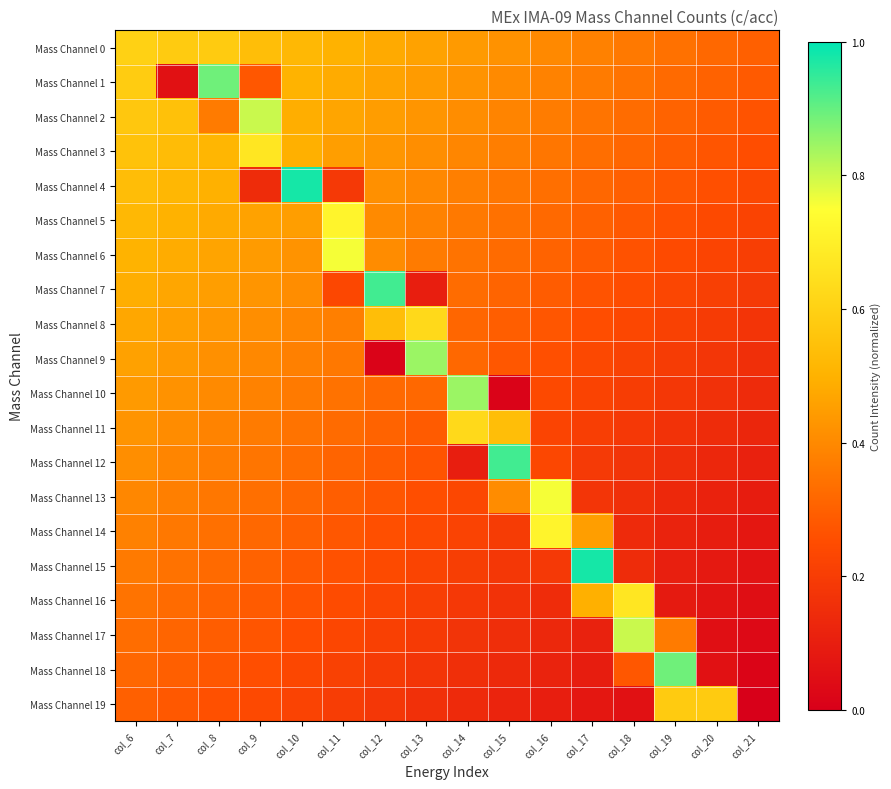

Reading left to right, extract all data points from this chart.

Mass Channel 0: col_6=0.6	col_7=0.6	col_8=0.6	col_9=0.5	col_10=0.5	col_11=0.5	col_12=0.5	col_13=0.5	col_14=0.4	col_15=0.4	col_16=0.4	col_17=0.4	col_18=0.4	col_19=0.3	col_20=0.3	col_21=0.3
Mass Channel 1: col_6=0.6	col_7=0.1	col_8=0.9	col_9=0.3	col_10=0.5	col_11=0.5	col_12=0.5	col_13=0.4	col_14=0.4	col_15=0.4	col_16=0.4	col_17=0.4	col_18=0.3	col_19=0.3	col_20=0.3	col_21=0.3
Mass Channel 2: col_6=0.6	col_7=0.5	col_8=0.4	col_9=0.8	col_10=0.5	col_11=0.5	col_12=0.4	col_13=0.4	col_14=0.4	col_15=0.4	col_16=0.4	col_17=0.3	col_18=0.3	col_19=0.3	col_20=0.3	col_21=0.3
Mass Channel 3: col_6=0.6	col_7=0.5	col_8=0.5	col_9=0.7	col_10=0.5	col_11=0.5	col_12=0.4	col_13=0.4	col_14=0.4	col_15=0.4	col_16=0.4	col_17=0.3	col_18=0.3	col_19=0.3	col_20=0.3	col_21=0.3
Mass Channel 4: col_6=0.5	col_7=0.5	col_8=0.5	col_9=0.1	col_10=1.0	col_11=0.2	col_12=0.4	col_13=0.4	col_14=0.4	col_15=0.4	col_16=0.3	col_17=0.3	col_18=0.3	col_19=0.3	col_20=0.3	col_21=0.2
Mass Channel 5: col_6=0.5	col_7=0.5	col_8=0.5	col_9=0.5	col_10=0.5	col_11=0.7	col_12=0.4	col_13=0.4	col_14=0.4	col_15=0.3	col_16=0.3	col_17=0.3	col_18=0.3	col_19=0.3	col_20=0.2	col_21=0.2
Mass Channel 6: col_6=0.5	col_7=0.5	col_8=0.5	col_9=0.4	col_10=0.4	col_11=0.8	col_12=0.4	col_13=0.4	col_14=0.3	col_15=0.3	col_16=0.3	col_17=0.3	col_18=0.3	col_19=0.2	col_20=0.2	col_21=0.2
Mass Channel 7: col_6=0.5	col_7=0.5	col_8=0.4	col_9=0.4	col_10=0.4	col_11=0.2	col_12=0.9	col_13=0.1	col_14=0.3	col_15=0.3	col_16=0.3	col_17=0.3	col_18=0.2	col_19=0.2	col_20=0.2	col_21=0.2
Mass Channel 8: col_6=0.5	col_7=0.5	col_8=0.4	col_9=0.4	col_10=0.4	col_11=0.4	col_12=0.5	col_13=0.6	col_14=0.3	col_15=0.3	col_16=0.3	col_17=0.3	col_18=0.2	col_19=0.2	col_20=0.2	col_21=0.2
Mass Channel 9: col_6=0.5	col_7=0.4	col_8=0.4	col_9=0.4	col_10=0.4	col_11=0.4	col_12=0.0	col_13=0.8	col_14=0.3	col_15=0.3	col_16=0.3	col_17=0.2	col_18=0.2	col_19=0.2	col_20=0.2	col_21=0.2
Mass Channel 10: col_6=0.4	col_7=0.4	col_8=0.4	col_9=0.4	col_10=0.4	col_11=0.3	col_12=0.3	col_13=0.3	col_14=0.8	col_15=0.0	col_16=0.2	col_17=0.2	col_18=0.2	col_19=0.2	col_20=0.2	col_21=0.1
Mass Channel 11: col_6=0.4	col_7=0.4	col_8=0.4	col_9=0.4	col_10=0.3	col_11=0.3	col_12=0.3	col_13=0.3	col_14=0.6	col_15=0.5	col_16=0.2	col_17=0.2	col_18=0.2	col_19=0.2	col_20=0.1	col_21=0.1
Mass Channel 12: col_6=0.4	col_7=0.4	col_8=0.4	col_9=0.4	col_10=0.3	col_11=0.3	col_12=0.3	col_13=0.3	col_14=0.1	col_15=0.9	col_16=0.2	col_17=0.2	col_18=0.2	col_19=0.2	col_20=0.1	col_21=0.1
Mass Channel 13: col_6=0.4	col_7=0.4	col_8=0.4	col_9=0.3	col_10=0.3	col_11=0.3	col_12=0.3	col_13=0.3	col_14=0.2	col_15=0.4	col_16=0.8	col_17=0.2	col_18=0.2	col_19=0.1	col_20=0.1	col_21=0.1
Mass Channel 14: col_6=0.4	col_7=0.4	col_8=0.3	col_9=0.3	col_10=0.3	col_11=0.3	col_12=0.3	col_13=0.2	col_14=0.2	col_15=0.2	col_16=0.7	col_17=0.5	col_18=0.1	col_19=0.1	col_20=0.1	col_21=0.1
Mass Channel 15: col_6=0.4	col_7=0.3	col_8=0.3	col_9=0.3	col_10=0.3	col_11=0.3	col_12=0.2	col_13=0.2	col_14=0.2	col_15=0.2	col_16=0.2	col_17=1.0	col_18=0.1	col_19=0.1	col_20=0.1	col_21=0.1
Mass Channel 16: col_6=0.3	col_7=0.3	col_8=0.3	col_9=0.3	col_10=0.3	col_11=0.2	col_12=0.2	col_13=0.2	col_14=0.2	col_15=0.2	col_16=0.1	col_17=0.5	col_18=0.7	col_19=0.1	col_20=0.1	col_21=0.0
Mass Channel 17: col_6=0.3	col_7=0.3	col_8=0.3	col_9=0.3	col_10=0.3	col_11=0.2	col_12=0.2	col_13=0.2	col_14=0.2	col_15=0.2	col_16=0.1	col_17=0.1	col_18=0.8	col_19=0.4	col_20=0.1	col_21=0.0
Mass Channel 18: col_6=0.3	col_7=0.3	col_8=0.3	col_9=0.3	col_10=0.2	col_11=0.2	col_12=0.2	col_13=0.2	col_14=0.2	col_15=0.1	col_16=0.1	col_17=0.1	col_18=0.3	col_19=0.9	col_20=0.1	col_21=0.0
Mass Channel 19: col_6=0.3	col_7=0.3	col_8=0.3	col_9=0.2	col_10=0.2	col_11=0.2	col_12=0.2	col_13=0.2	col_14=0.1	col_15=0.1	col_16=0.1	col_17=0.1	col_18=0.1	col_19=0.6	col_20=0.6	col_21=0.0